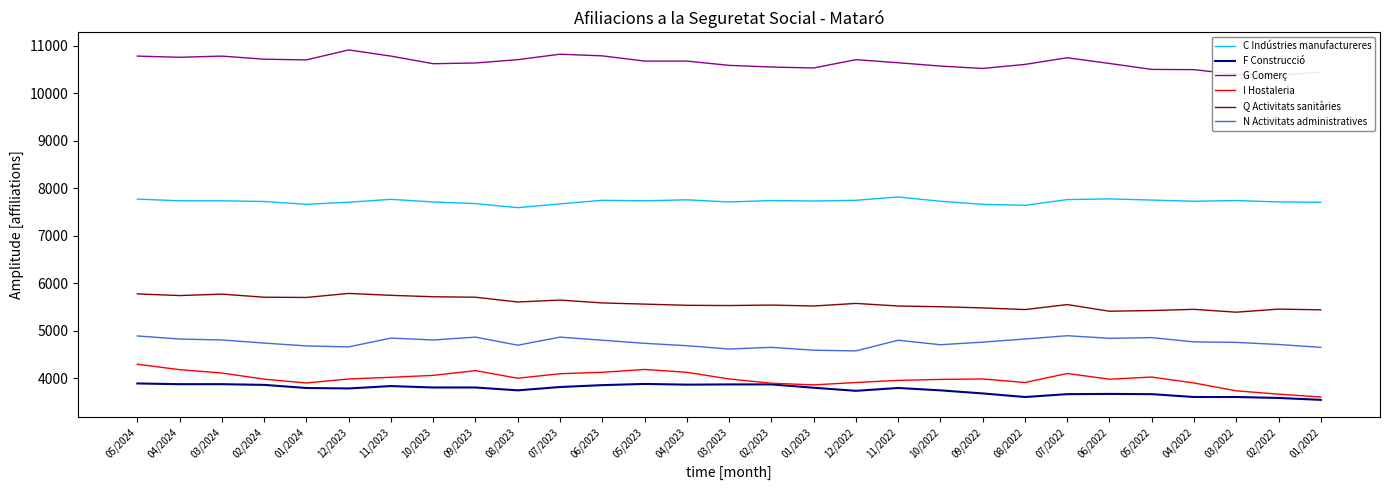

Where is the first local maximum for C Indústries manufactureres?

11/2023